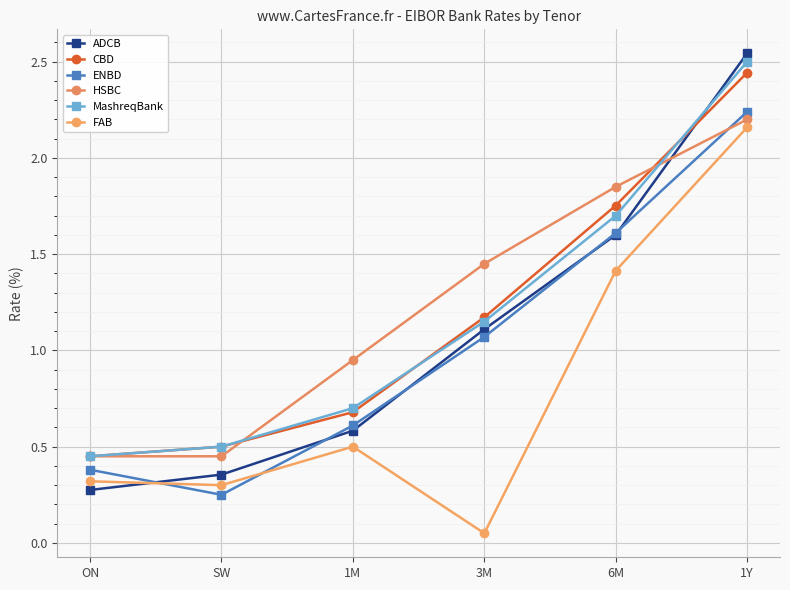

Which series has the widest spread of values?

ADCB